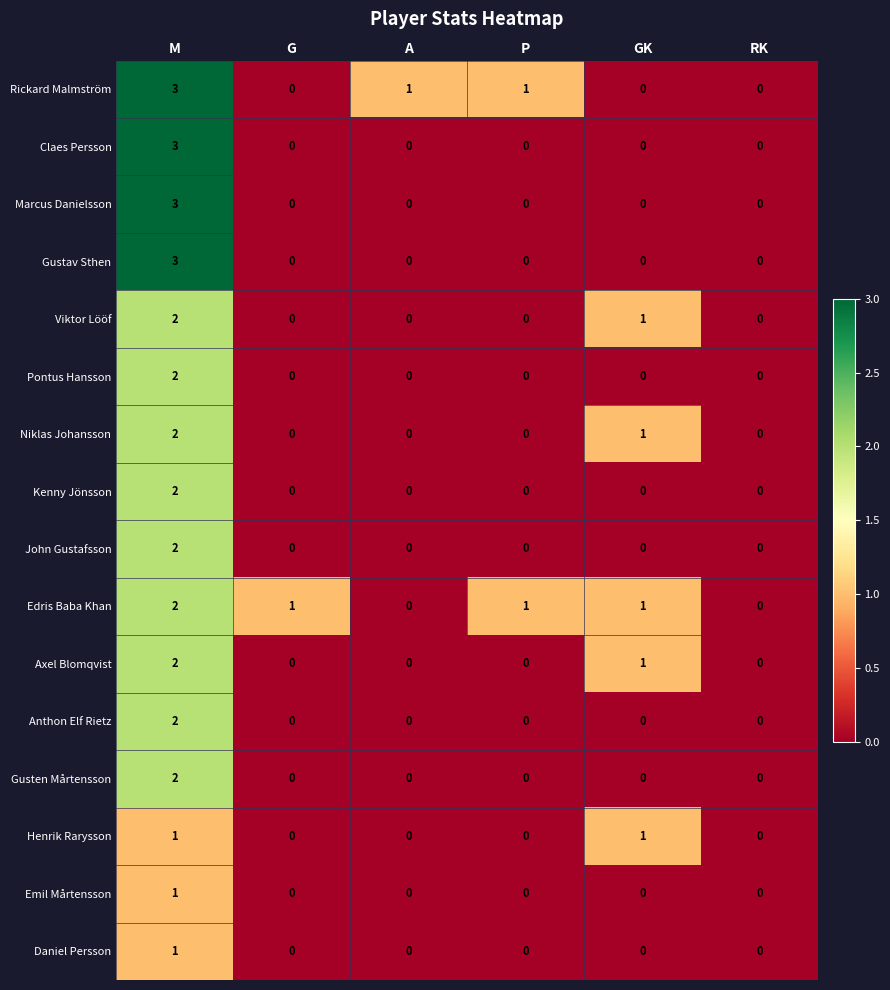

True or false: Gusten Mårtensson has a value of -1 at RK.

False